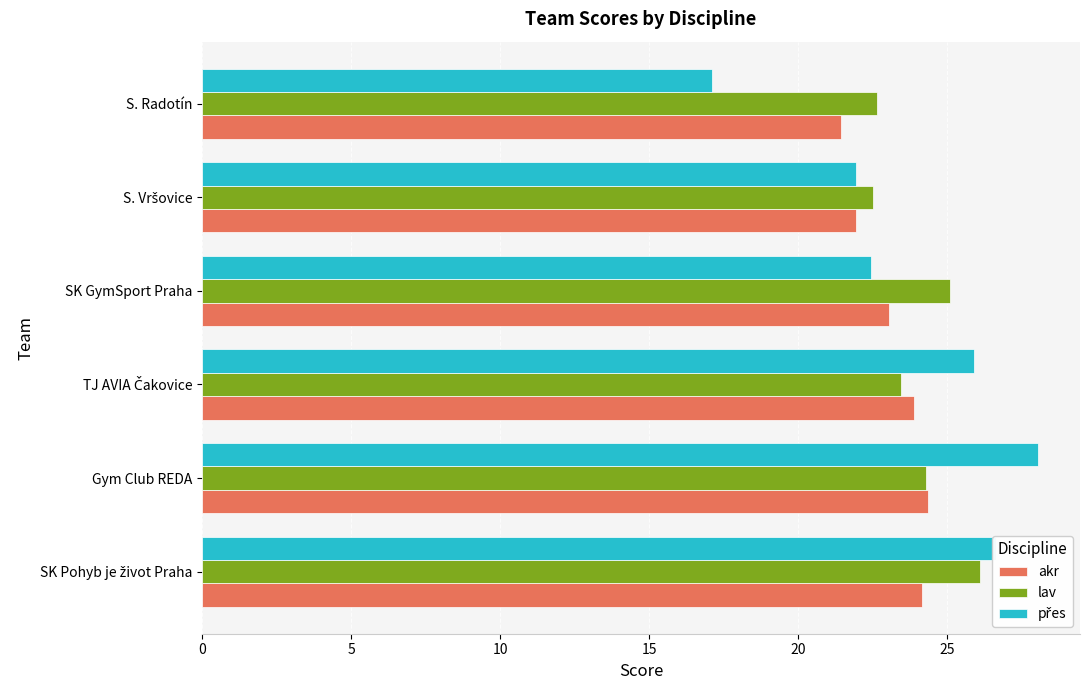

What is the minimum value shown in the chart?

17.1